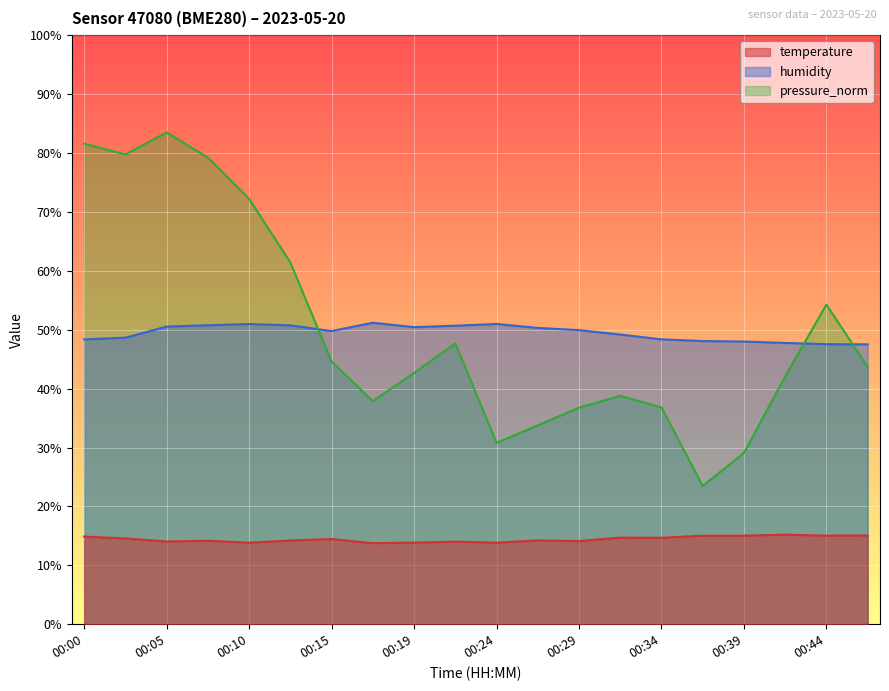

At which category is the sum across all series the highest?

00:05